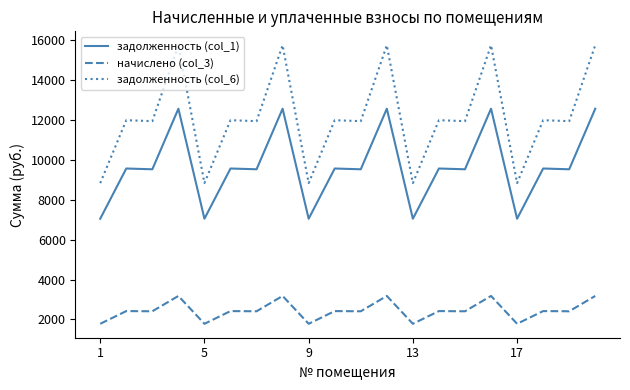

Which series has the widest spread of values?

задолженность (col_6)